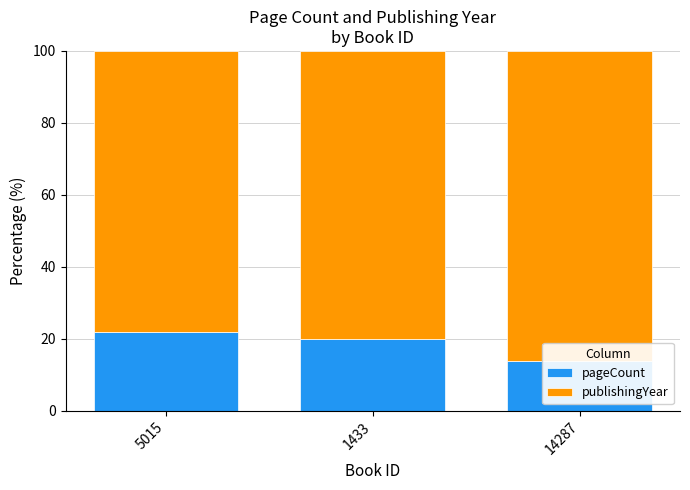

At 14287, list the series in order from largest to smallest.

publishingYear, pageCount